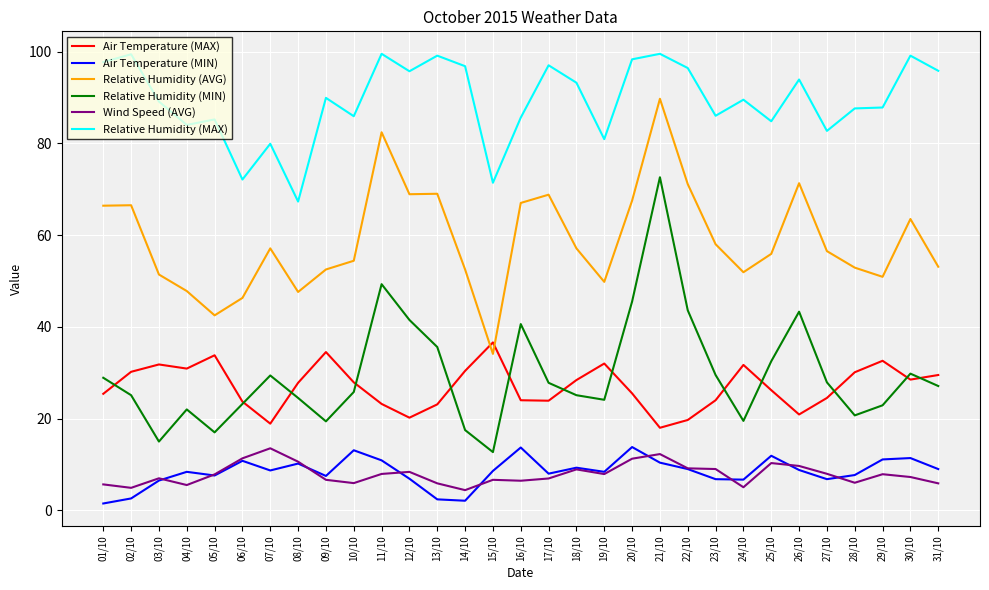

The Air Temperature (MAX) series shows 28.8 at 26/10. True or false?

False